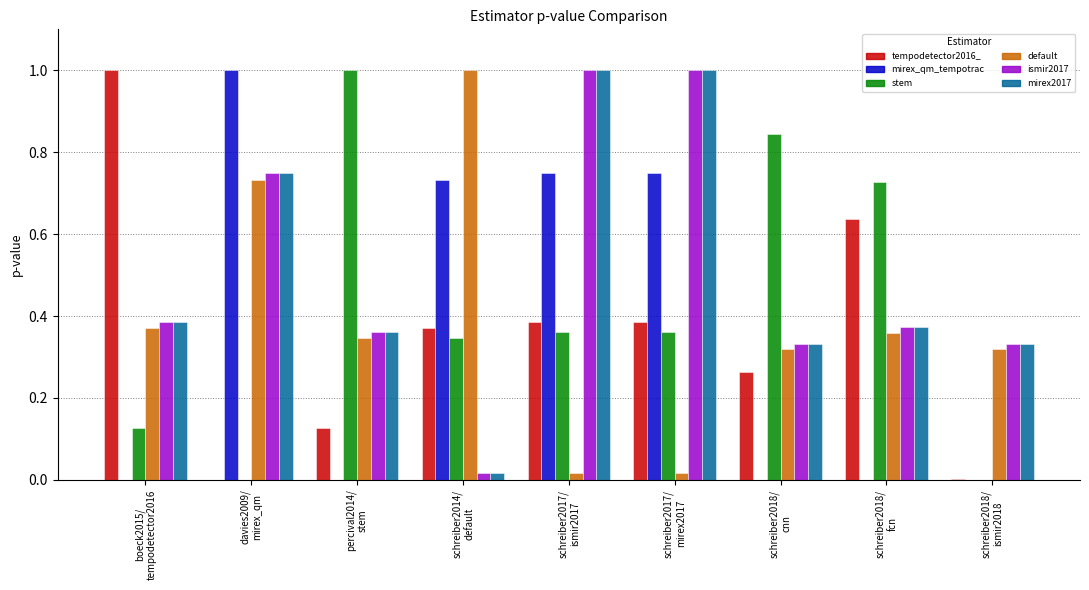

What is the maximum value shown in the chart?

1.0